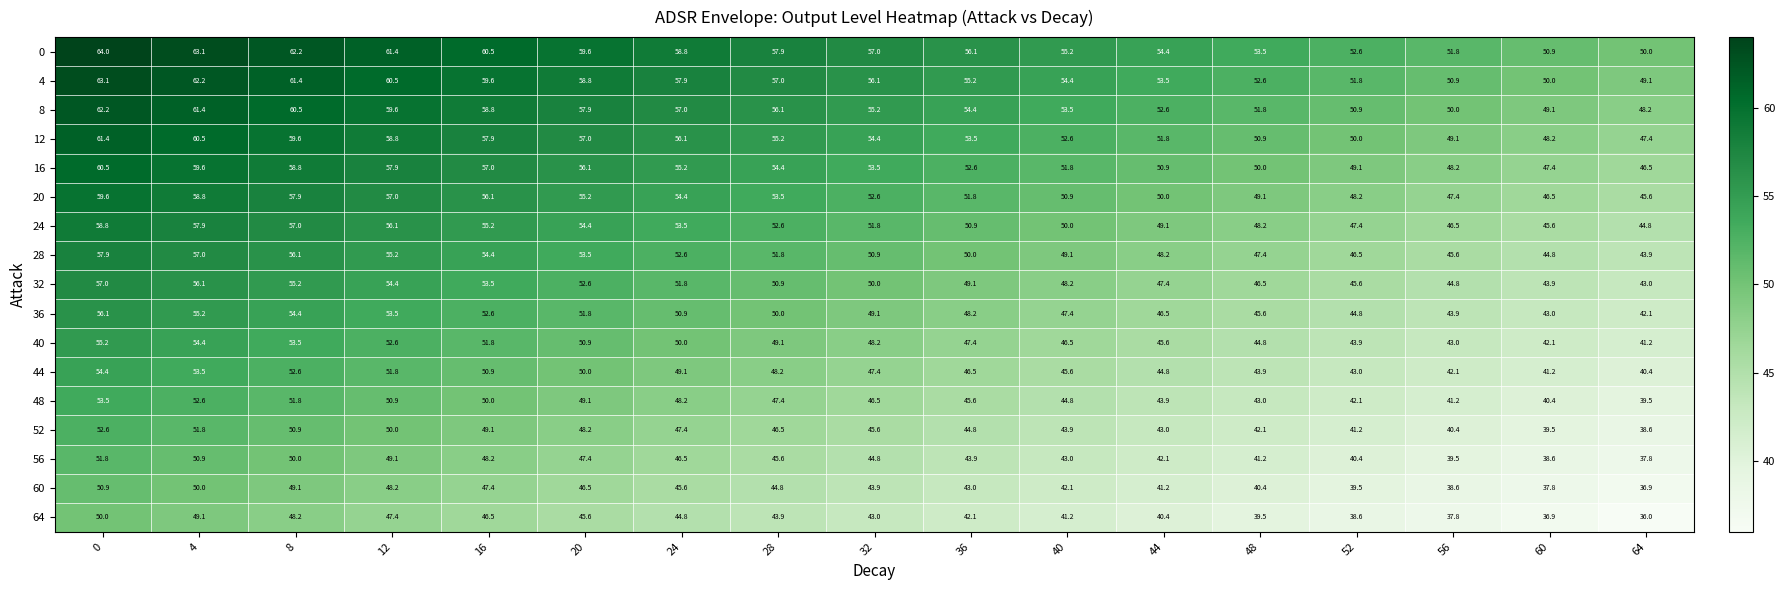

What is the spread (max minus min) of values at 24?

14.0